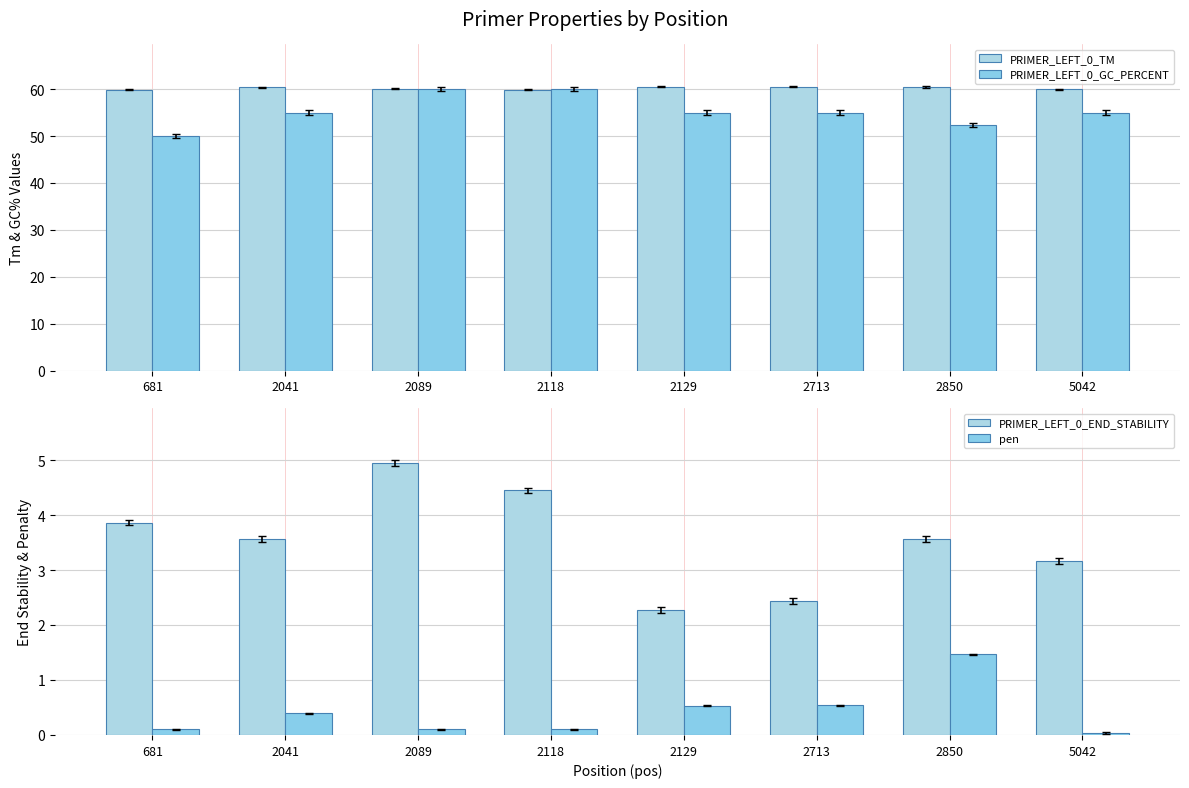

What is the greatest value displayed?

60.5